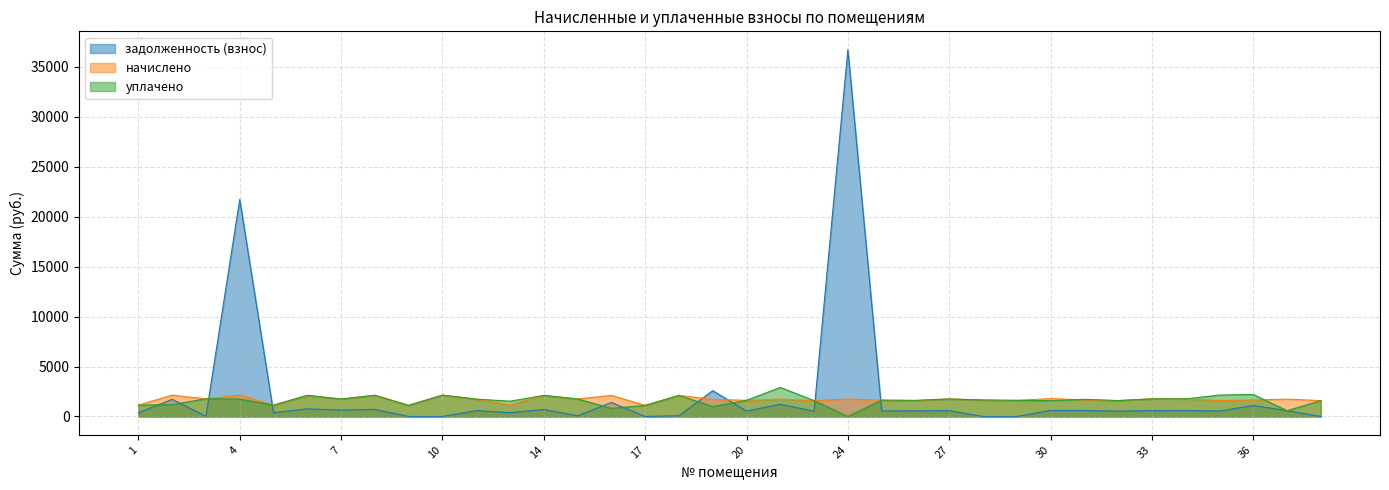

Read the начислено value at 16.

2109.0